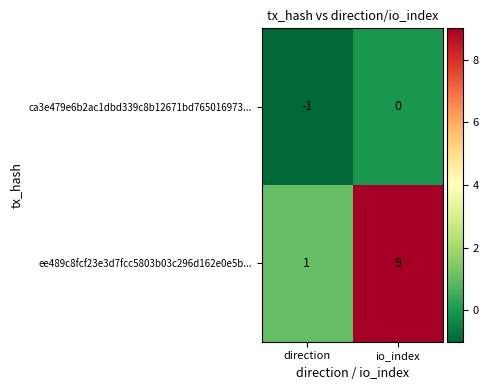

Reading left to right, transcribe all the data shown in this chart.

ca3e479e6b2ac1dbd339c8b12671bd765016973...: direction=-1	io_index=0
ee489c8fcf23e3d7fcc5803b03c296d162e0e5b...: direction=1	io_index=9